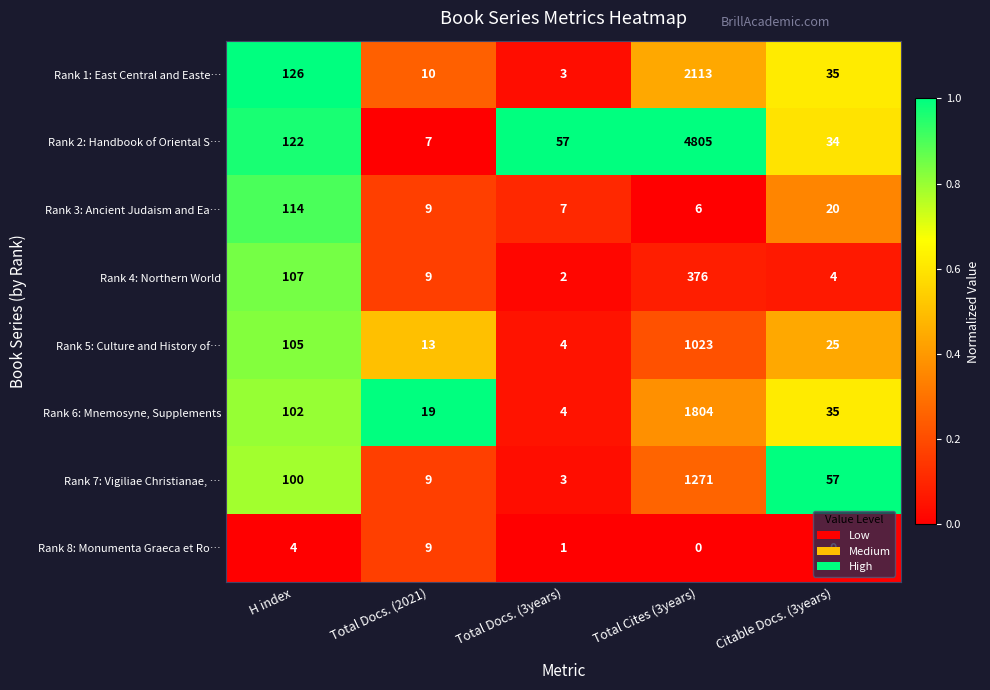

List the series in order of their peak value, lowest first.

Rank 8: Monumenta Graeca et Ro…, Rank 3: Ancient Judaism and Ea…, Rank 4: Northern World, Rank 5: Culture and History of…, Rank 7: Vigiliae Christianae, …, Rank 6: Mnemosyne, Supplements, Rank 1: East Central and Easte…, Rank 2: Handbook of Oriental S…